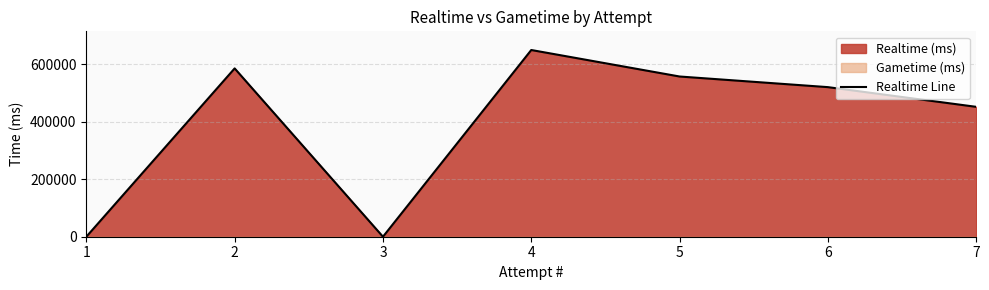

At which category does the chart reach its peak across all series?

4